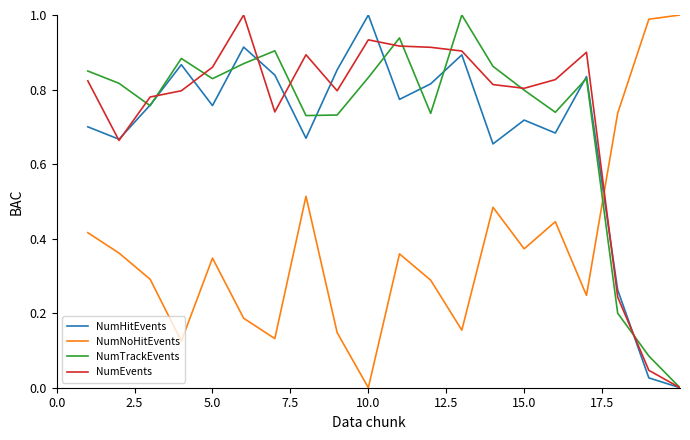

How many times do NumHitEvents and NumNoHitEvents cross each other?

1